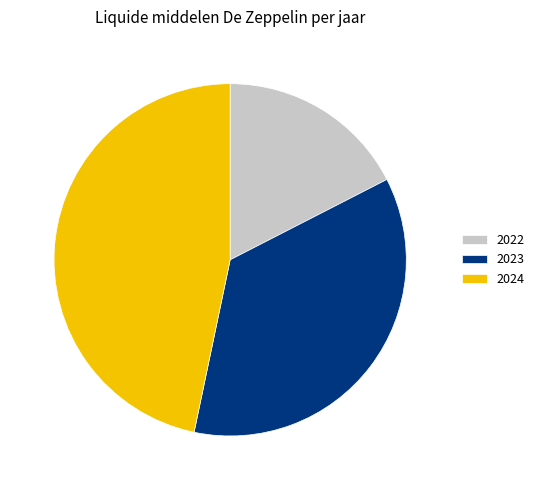

Combined, do 2023 and 2022 account for over 50%?

Yes